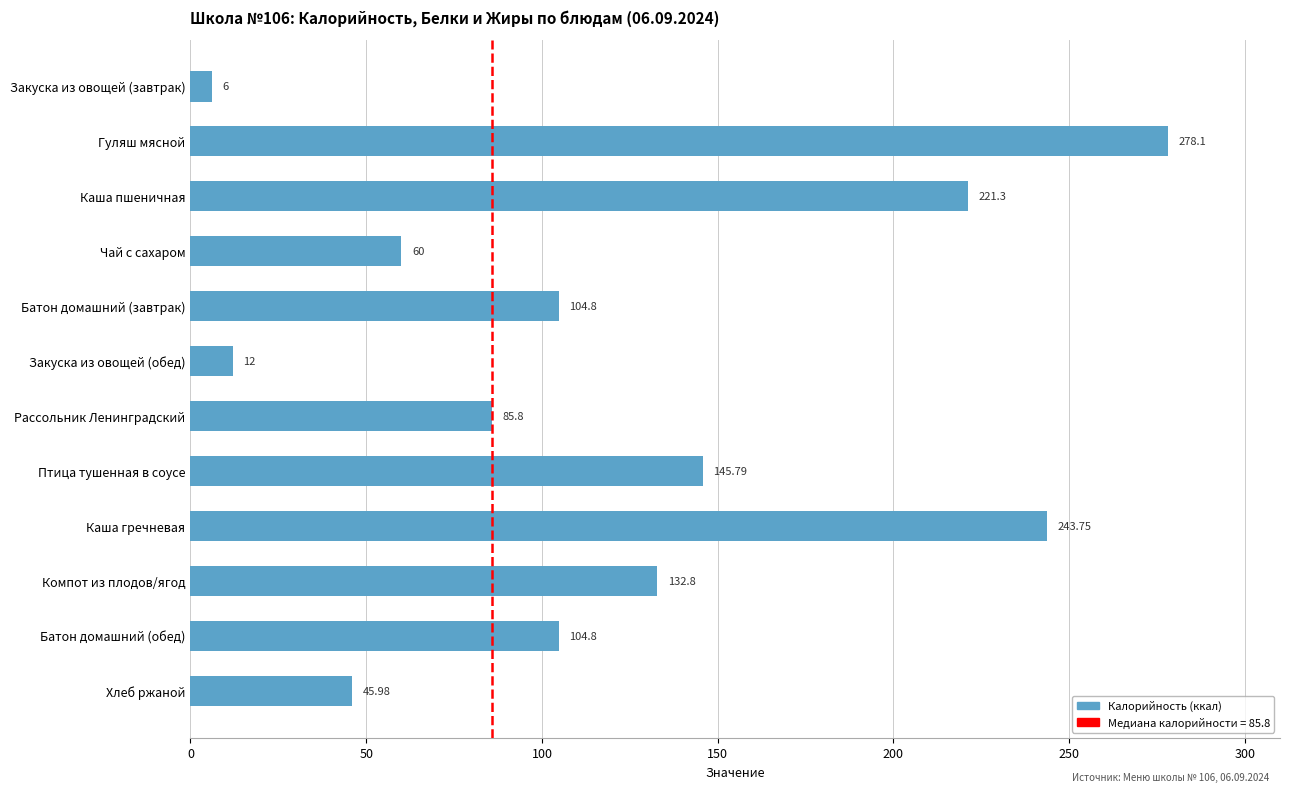

What is the label of the 4th bar from the bottom?

Каша гречневая